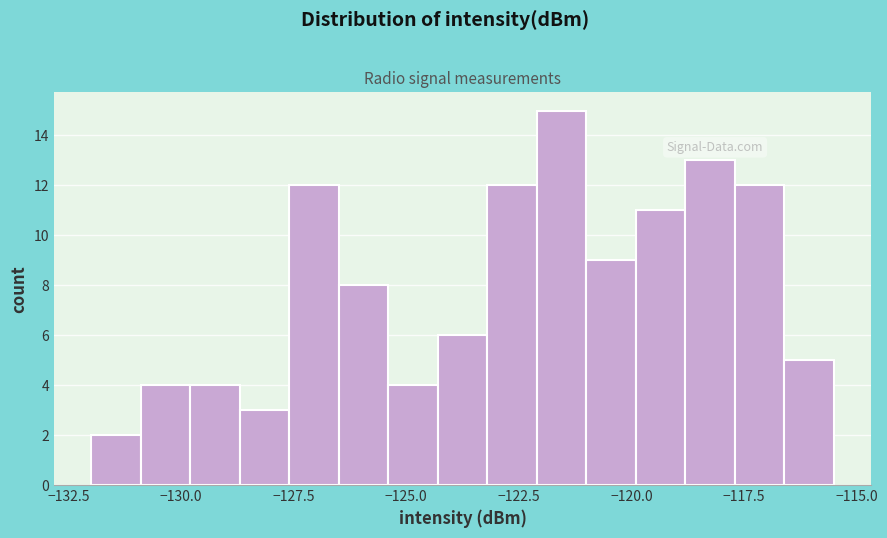

Around what value on the x-axis is the tallest bar? Give the approximate position of its centre, as read against the axis.

-121.5